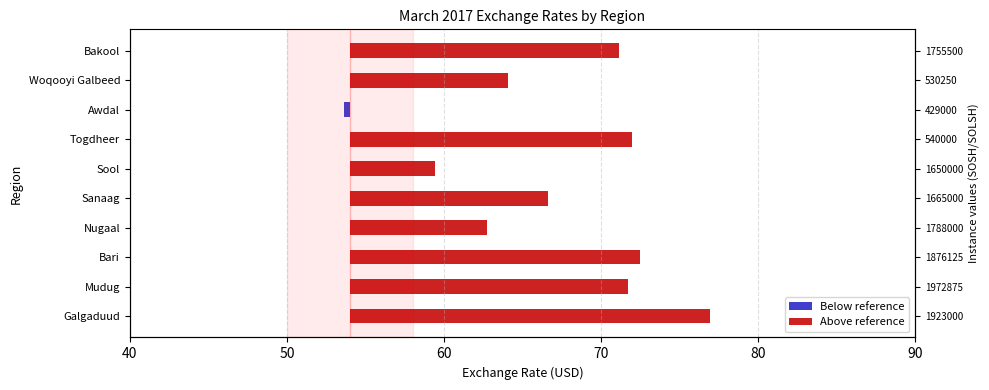

Is the value of Above reference at Mudug greater than the value of Below reference at Sanaag?

Yes